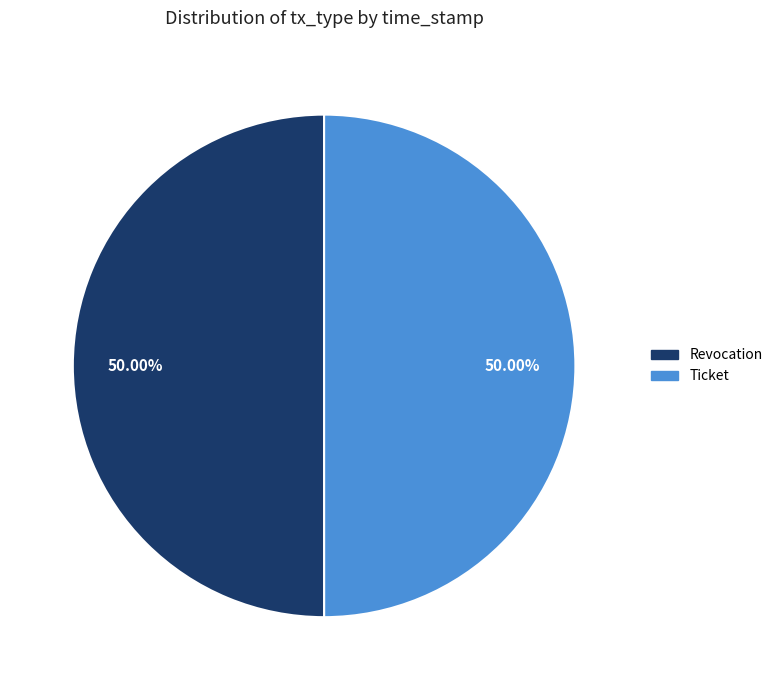

Do Revocation and Ticket together represent more than half of the pie?

Yes